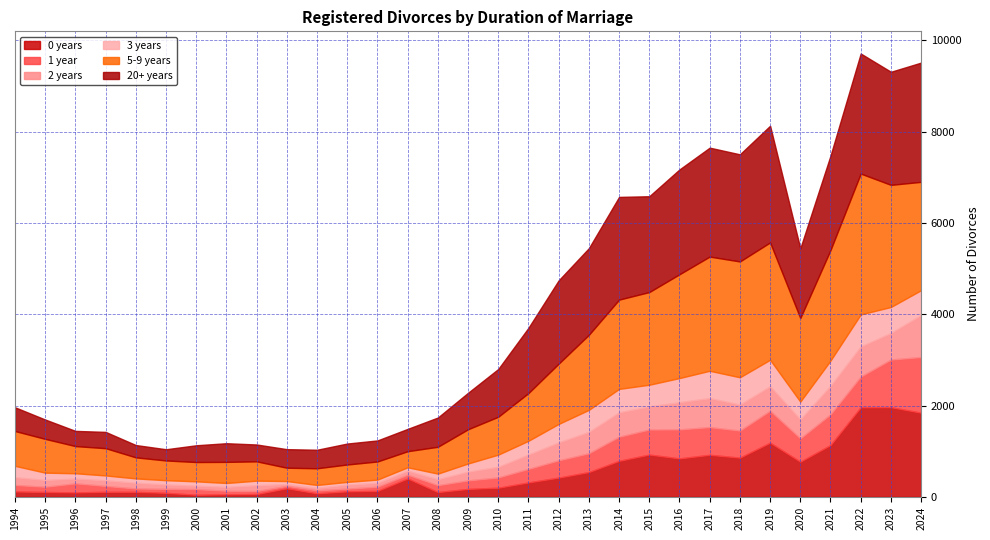

What is the lowest value of the 1 year series?

52